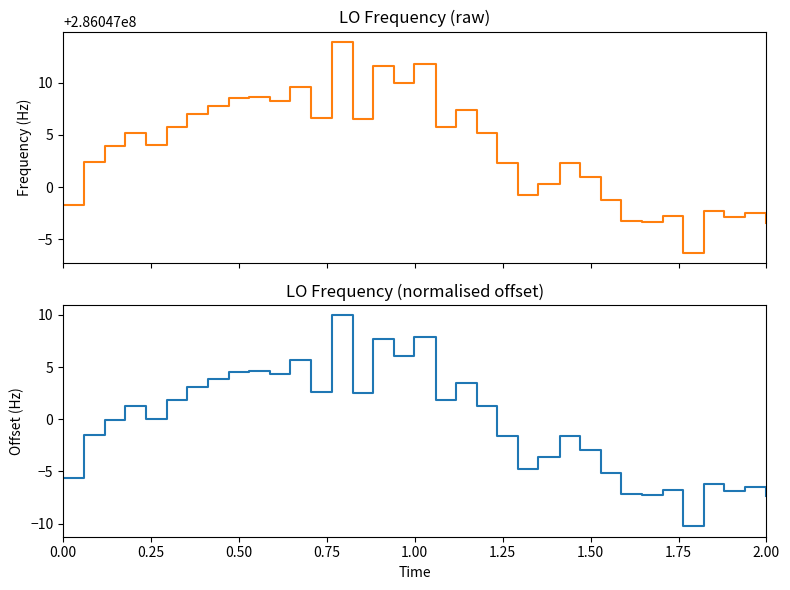

True or false: LO_Frequency offset and LO_Frequency intersect in this chart.

False